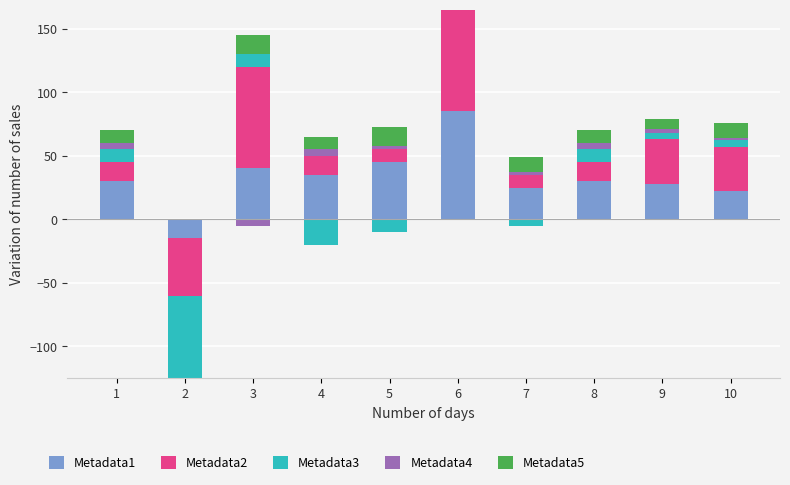

At which category is the sum across all series the highest?

6